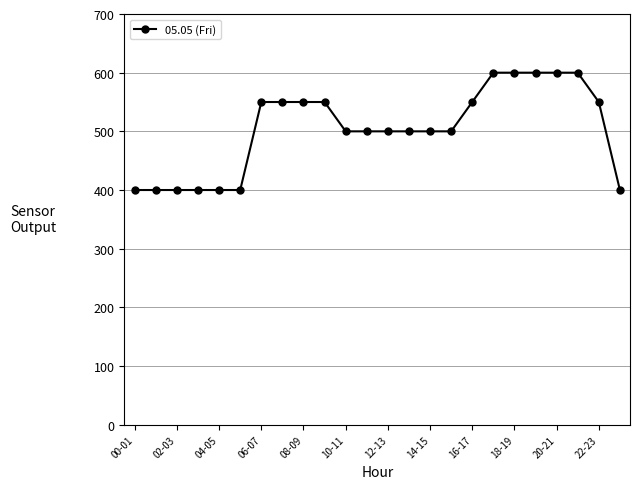

Reading left to right, list all the values displayed in this chart.

400	400	400	400	400	400	550	550	550	550	500	500	500	500	500	500	550	600	600	600	600	600	550	400